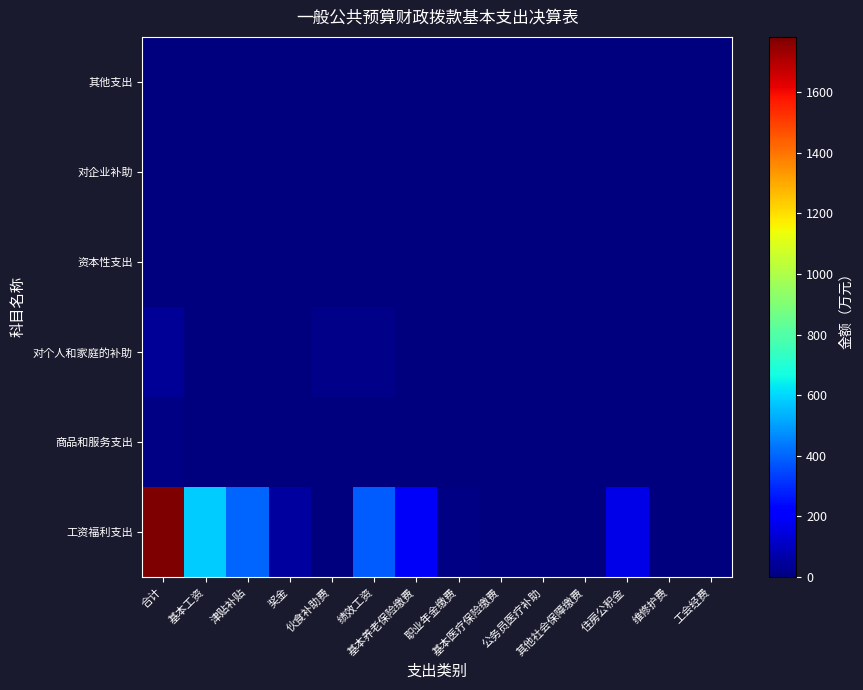

Reading right to left, transcribe all the data shown in this chart.

工资福利支出: 工会经费=0.0	维修护费=0.0	住房公积金=161.3	其他社会保障缴费=2.1	公务员医疗补助=0.0	基本医疗保险缴费=0.0	职业年金缴费=9.9	基本养老保险缴费=189.6	绩效工资=389.2	伙食补助费=0.0	奖金=49.0	津贴补贴=402.9	基本工资=578.2	合计=1782.3
商品和服务支出: 工会经费=0.0	维修护费=1.2	住房公积金=0.0	其他社会保障缴费=6.0	公务员医疗补助=0.0	基本医疗保险缴费=0.0	职业年金缴费=0.0	基本养老保险缴费=0.0	绩效工资=0.0	伙食补助费=0.0	奖金=0.0	津贴补贴=0.0	基本工资=0.0	合计=7.2
对个人和家庭的补助: 工会经费=0.0	维修护费=0.0	住房公积金=0.0	其他社会保障缴费=0.0	公务员医疗补助=0.0	基本医疗保险缴费=0.0	职业年金缴费=0.0	基本养老保险缴费=0.0	绩效工资=16.9	伙食补助费=20.7	奖金=0.0	津贴补贴=0.1	基本工资=0.0	合计=37.7
资本性支出: 工会经费=0.0	维修护费=0.0	住房公积金=0.0	其他社会保障缴费=0.0	公务员医疗补助=0.0	基本医疗保险缴费=0.0	职业年金缴费=0.0	基本养老保险缴费=0.0	绩效工资=0.0	伙食补助费=0.0	奖金=0.0	津贴补贴=0.0	基本工资=0.0	合计=0.0
对企业补助: 工会经费=0.0	维修护费=0.0	住房公积金=0.0	其他社会保障缴费=0.0	公务员医疗补助=0.0	基本医疗保险缴费=0.0	职业年金缴费=0.0	基本养老保险缴费=0.0	绩效工资=0.0	伙食补助费=0.0	奖金=0.0	津贴补贴=0.0	基本工资=0.0	合计=0.0
其他支出: 工会经费=0.0	维修护费=0.0	住房公积金=0.0	其他社会保障缴费=0.0	公务员医疗补助=0.0	基本医疗保险缴费=0.0	职业年金缴费=0.0	基本养老保险缴费=0.0	绩效工资=0.0	伙食补助费=0.0	奖金=0.0	津贴补贴=0.0	基本工资=0.0	合计=0.0